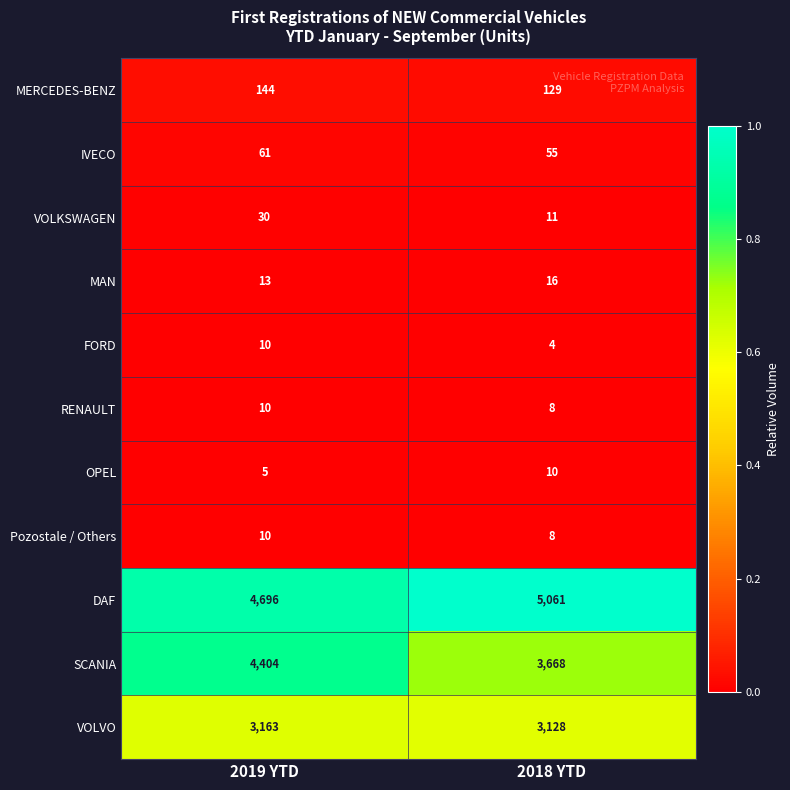

Count the number of data series in this chart.

11